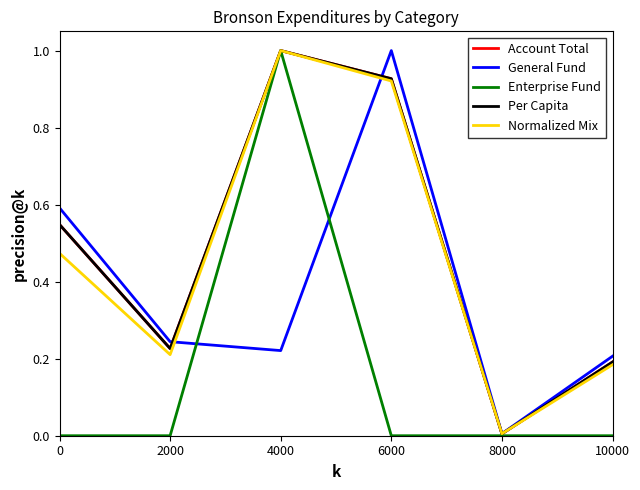

Which category has the highest value in the Normalized Mix series?

4000